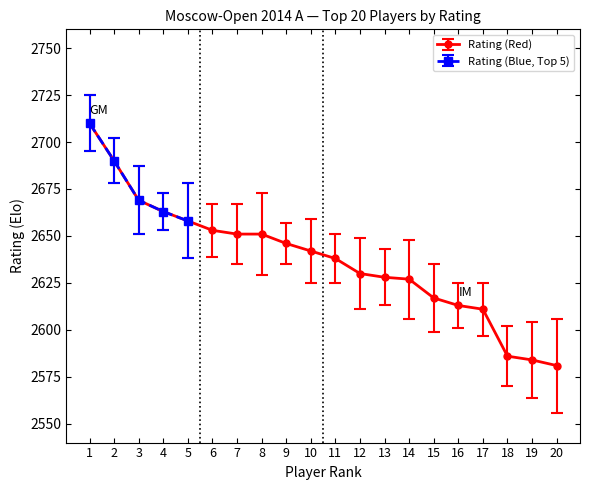

What is the value of the 2nd point from the left?

2690